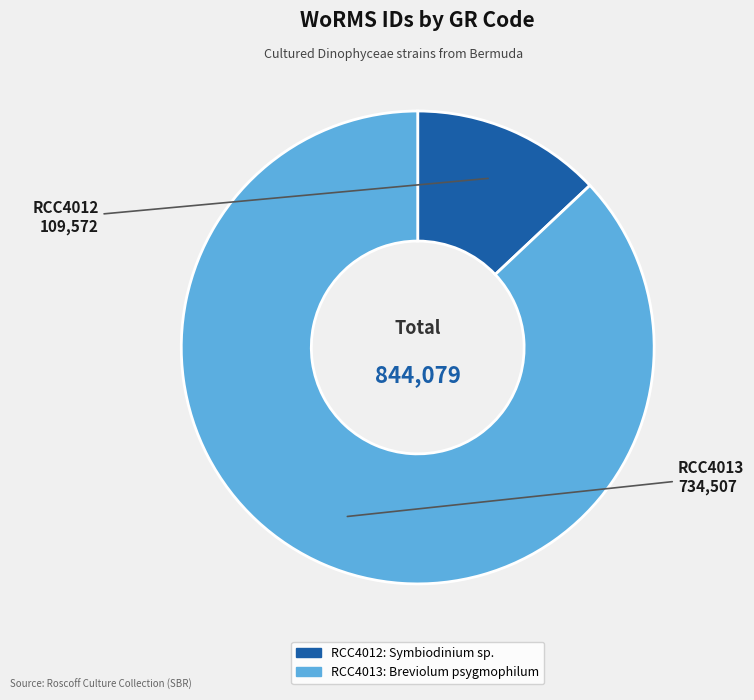

Rank the categories by value from highest to lowest.

RCC4013, RCC4012